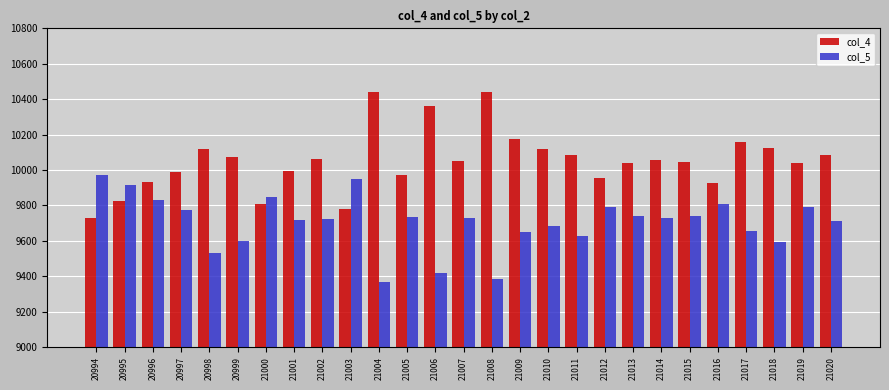

How many data points does each series have?

27